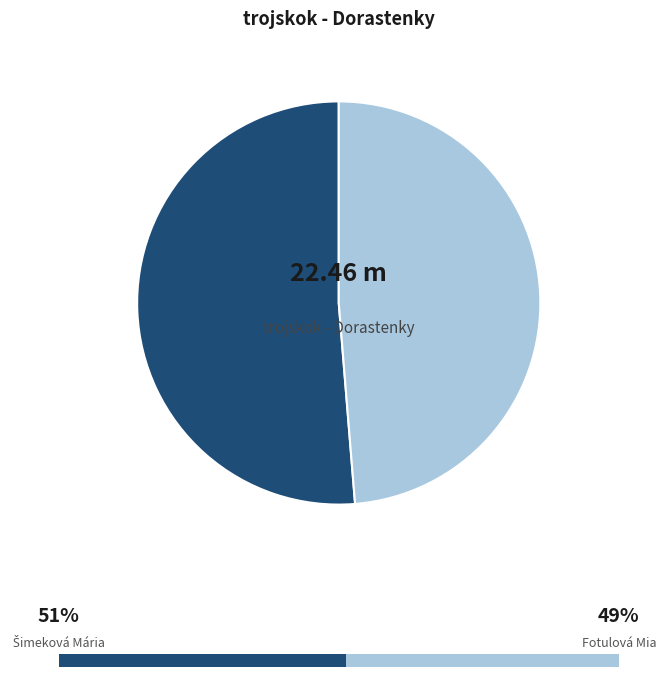

How many segments does this pie chart have?

2